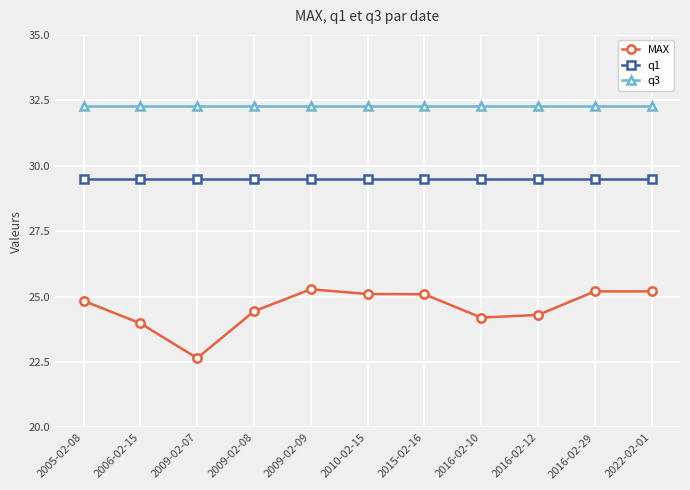

At which category does MAX reach its first local valley?

2009-02-07